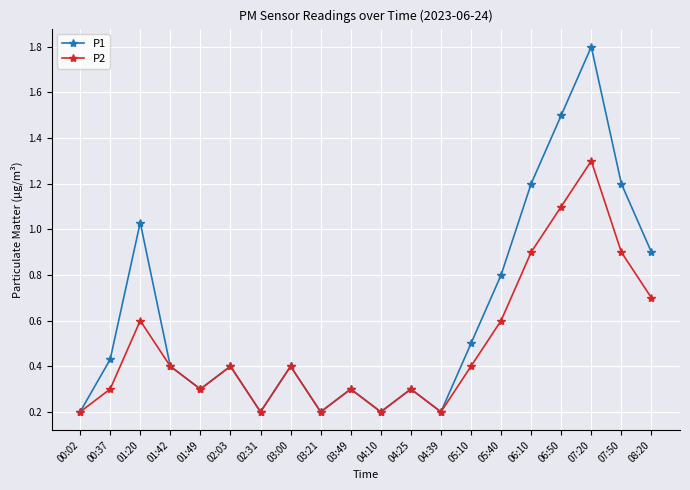

What value does the P2 series have at 00:02?

0.2